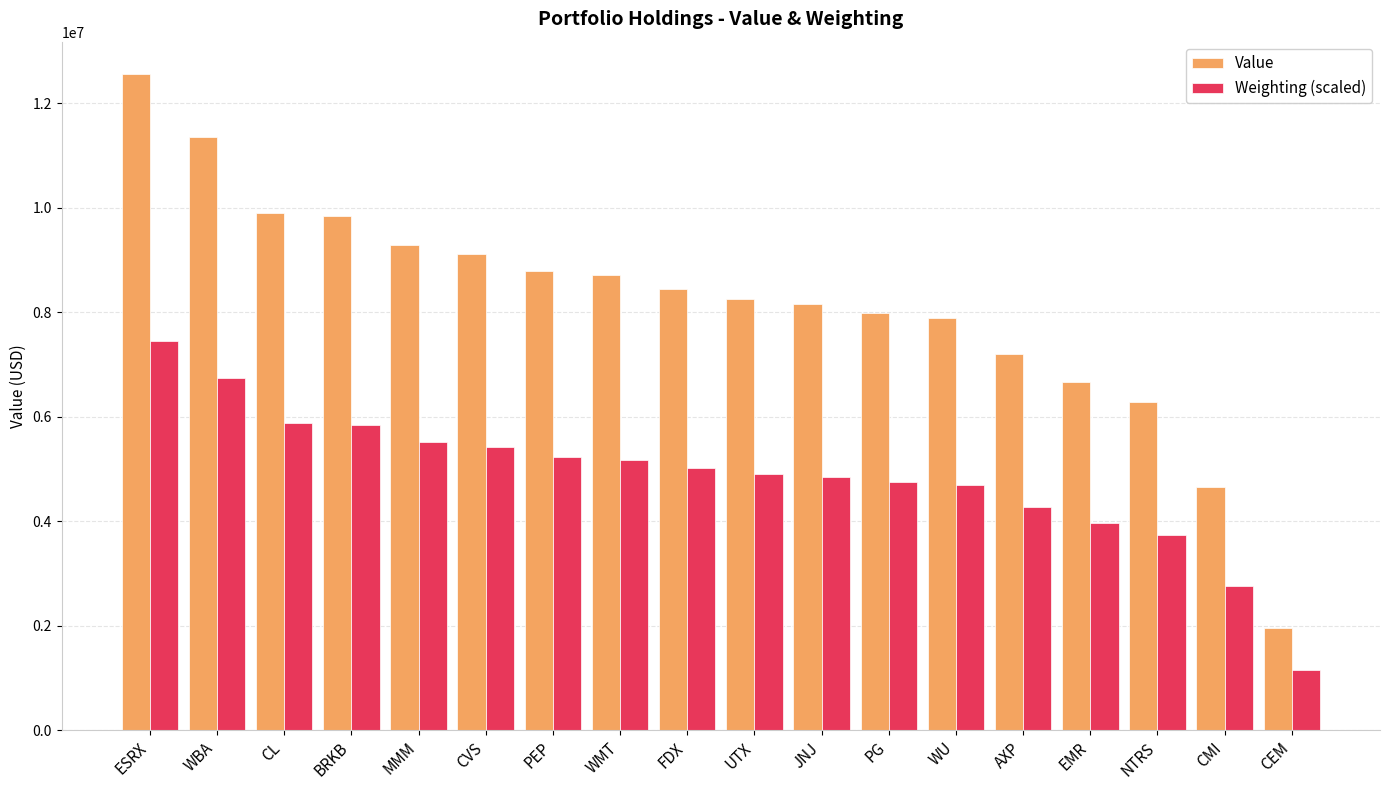

Which category has the highest value across all series?

ESRX